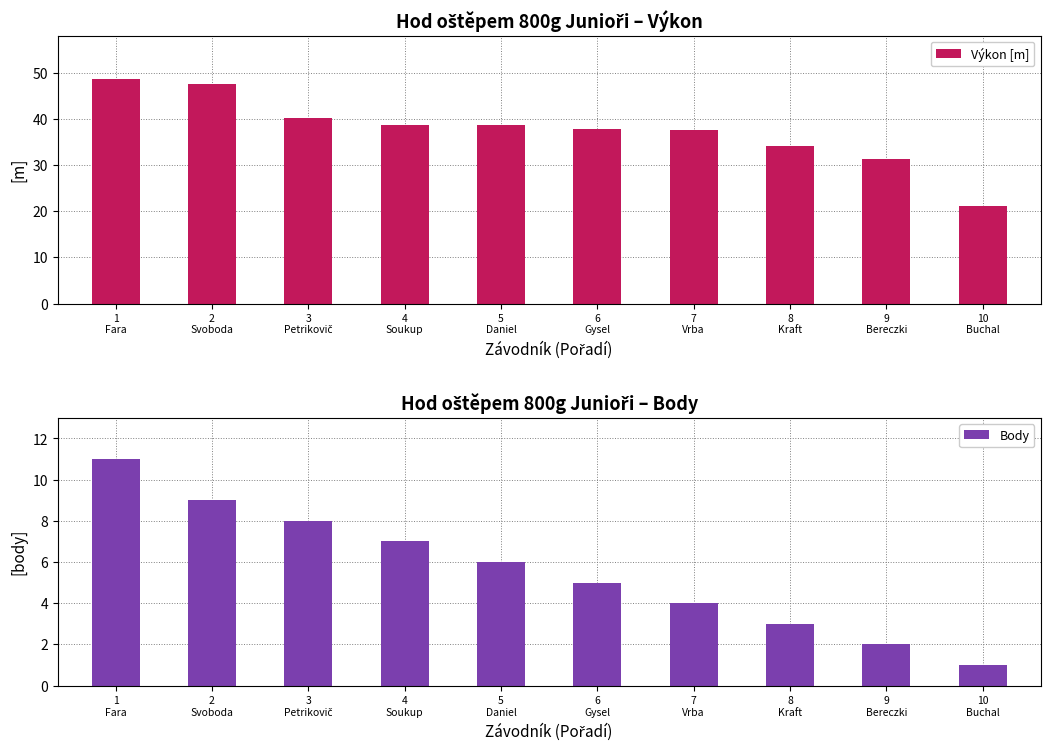

How many data points does each series have?

10